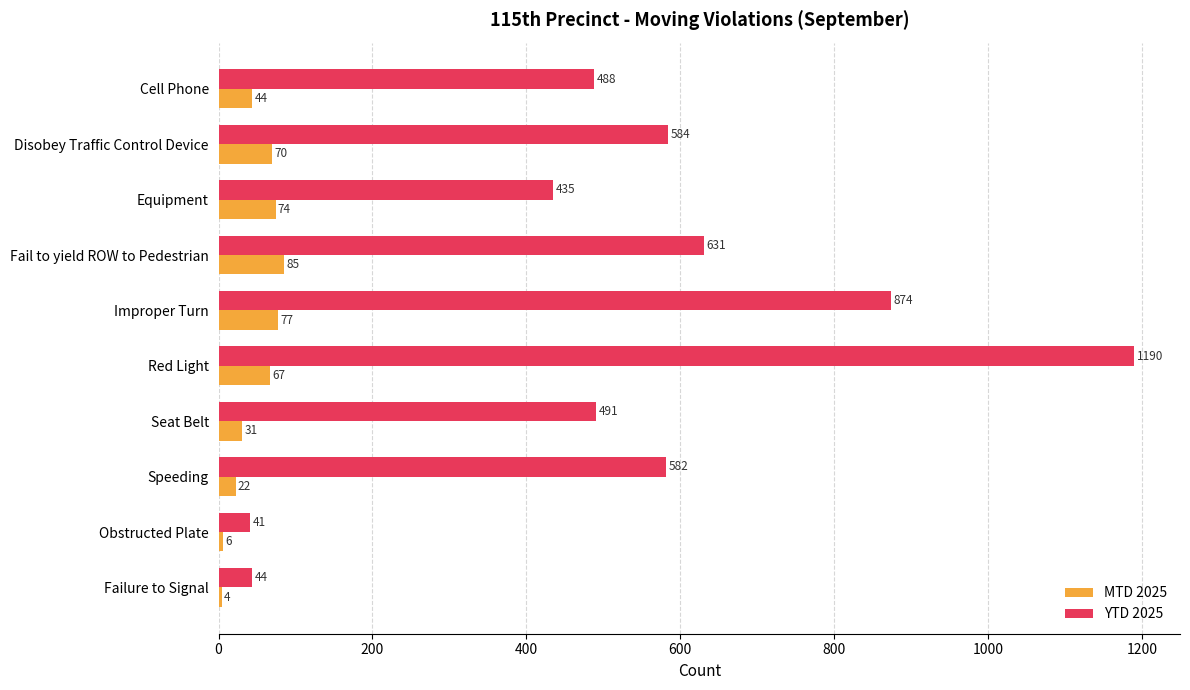

Between Disobey Traffic Control Device and Fail to yield ROW to Pedestrian, which series saw the biggest shift?

YTD 2025